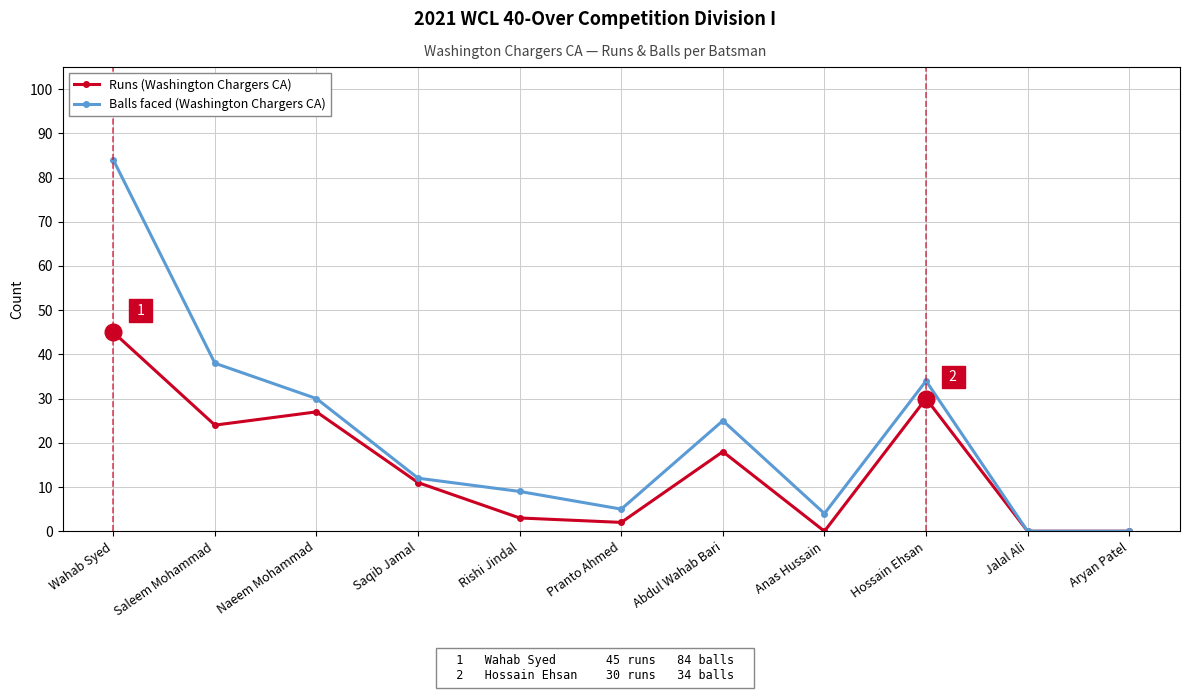

What is the maximum value shown in the chart?

84